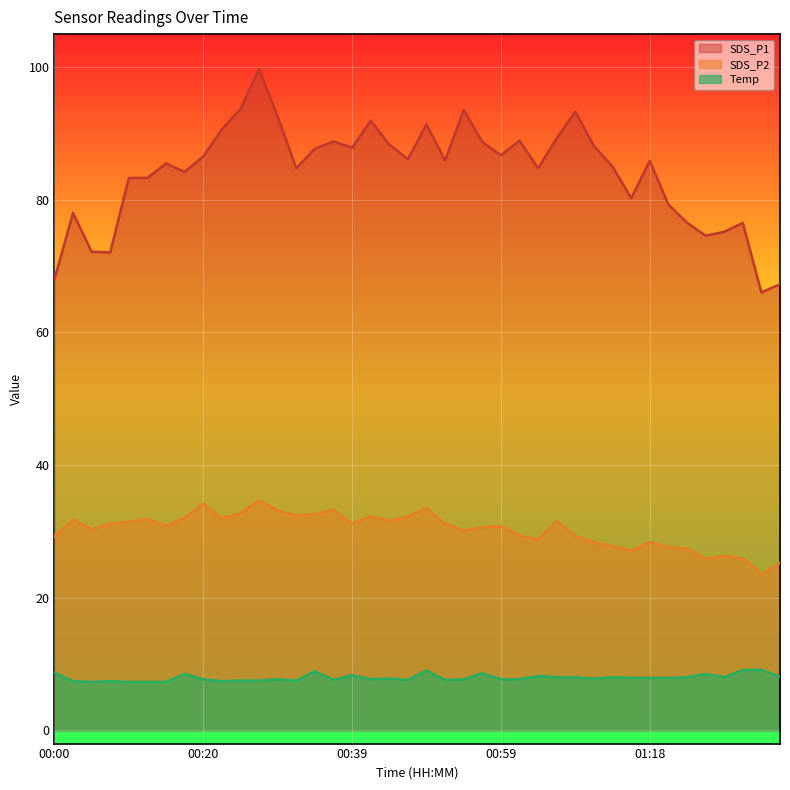

Where is SDS_P2 nearest to the value 29?

01:04